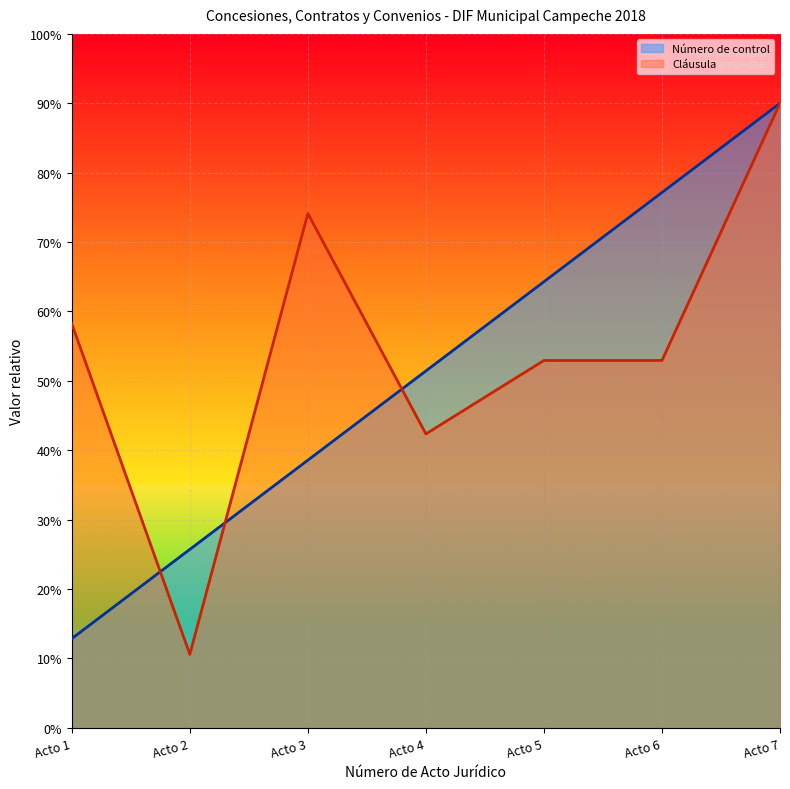

Does the chart display data point markers on the line(s)?

No